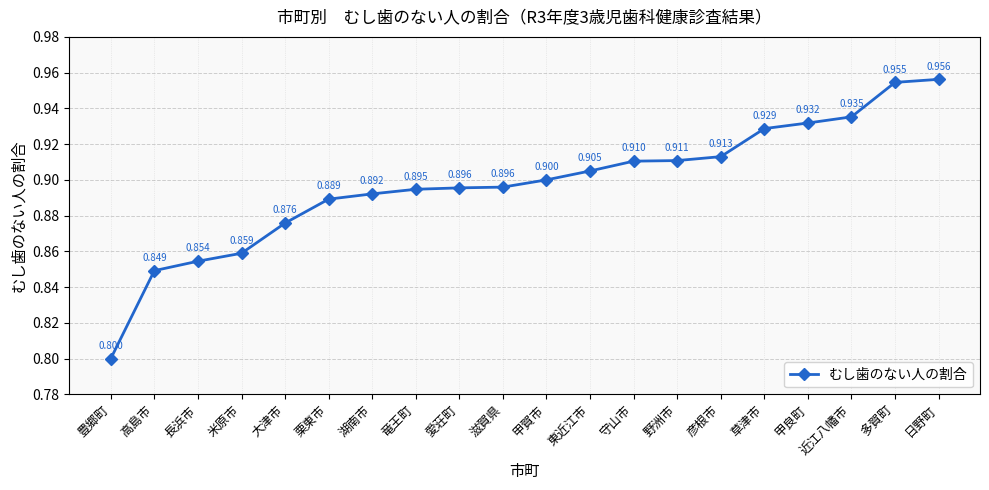

Which category has the highest value across all series?

日野町